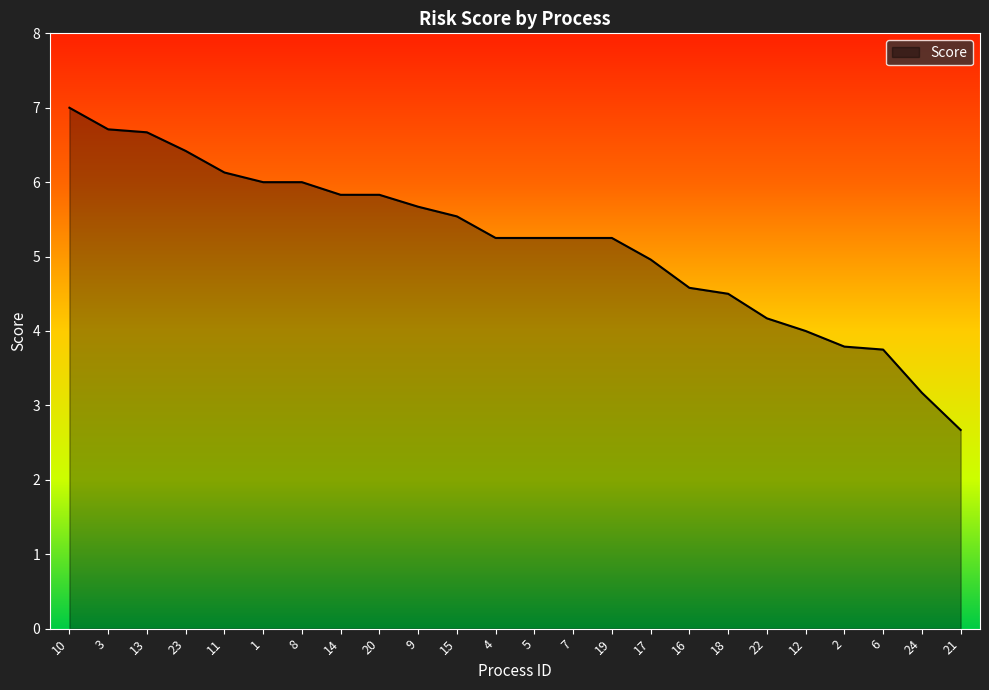

The chart shows a value of 3.8 at 2. True or false?

True